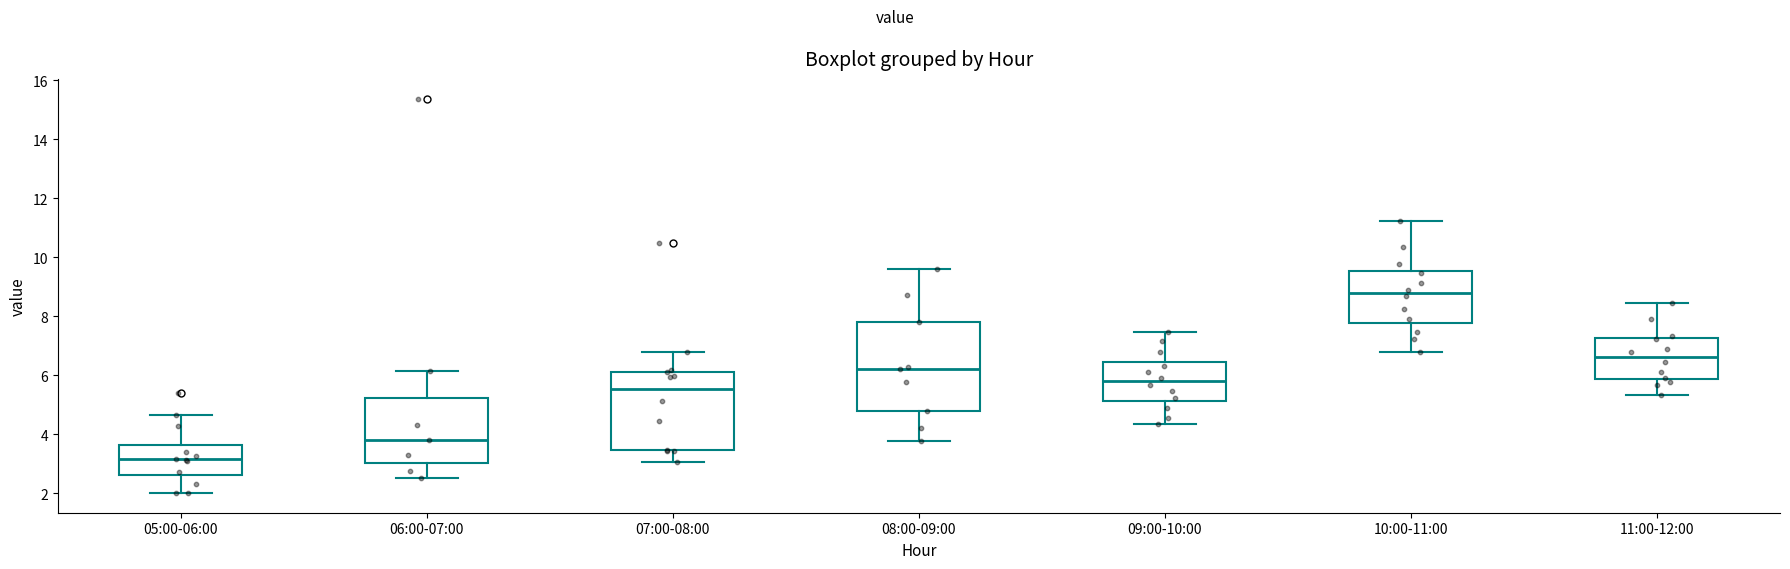

Reading left to right, transcribe this box plot: for each box, give where its median line is, the range the box spans, and where its two whiskers end, as read against the y-axis. The values are not printed on the chart, so give them approximately, as read against the axis.

05:00-06:00: median 3.2, box 2.6 to 3.6, whiskers 2.0 to 4.6
06:00-07:00: median 3.8, box 3.0 to 5.2, whiskers 2.6 to 6.2
07:00-08:00: median 5.6, box 3.4 to 6.2, whiskers 3.0 to 6.8
08:00-09:00: median 6.2, box 4.8 to 7.8, whiskers 3.8 to 9.6
09:00-10:00: median 5.8, box 5.2 to 6.4, whiskers 4.4 to 7.4
10:00-11:00: median 8.8, box 7.8 to 9.6, whiskers 6.8 to 11.2
11:00-12:00: median 6.6, box 5.8 to 7.2, whiskers 5.4 to 8.4